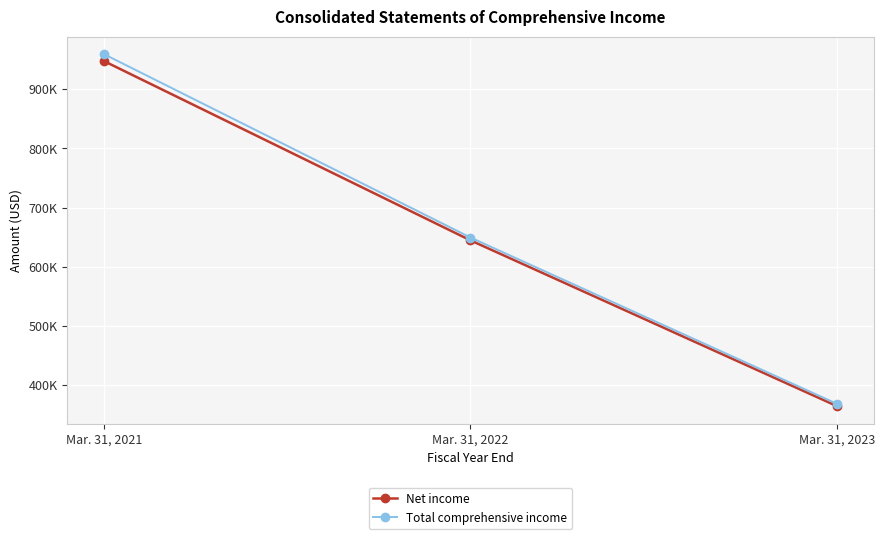

What are all the series names shown in the legend?

Net income, Total comprehensive income